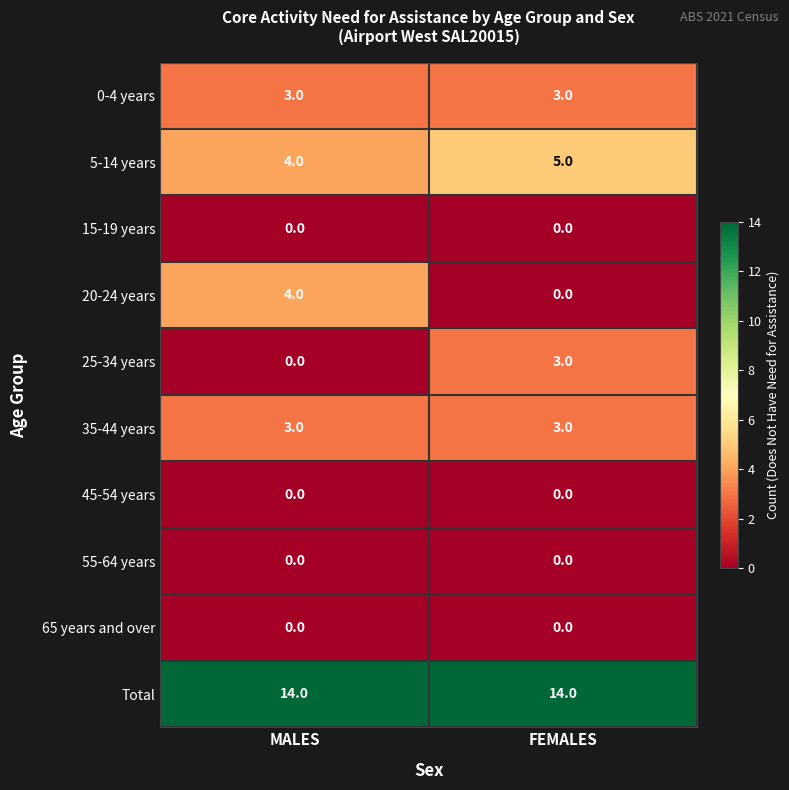

True or false: 15-19 years has a value of 0 at MALES.

True